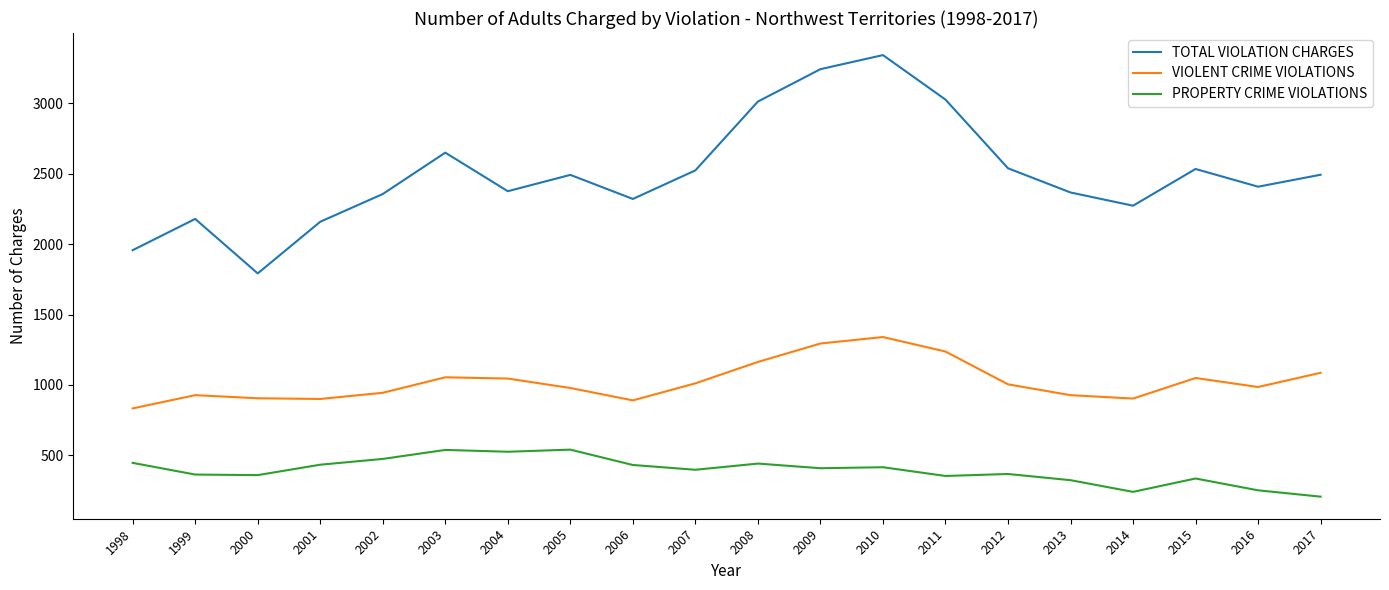

Between 2011 and 2013, which series saw the biggest shift?

TOTAL VIOLATION CHARGES